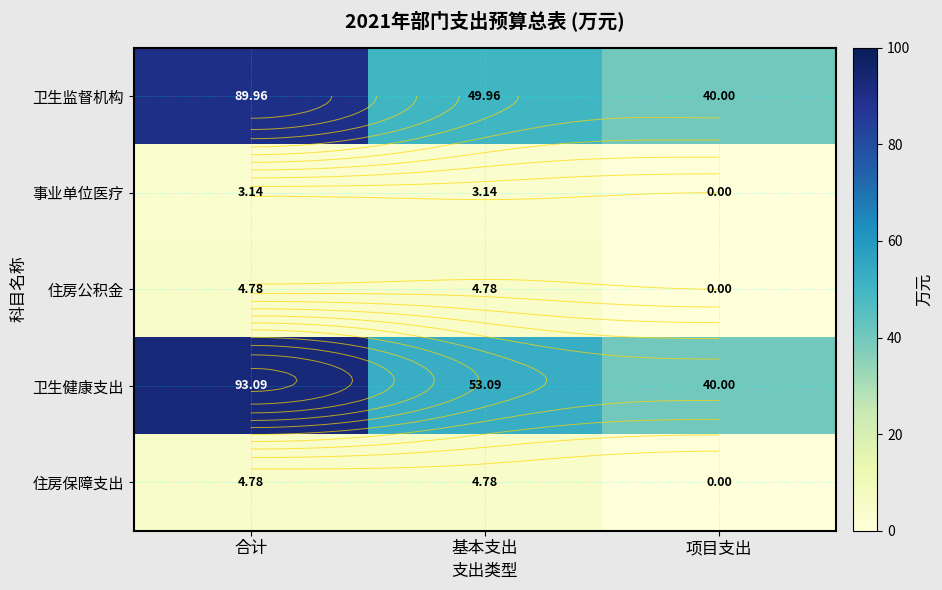

What is the highest value of the 事业单位医疗 series?

3.1